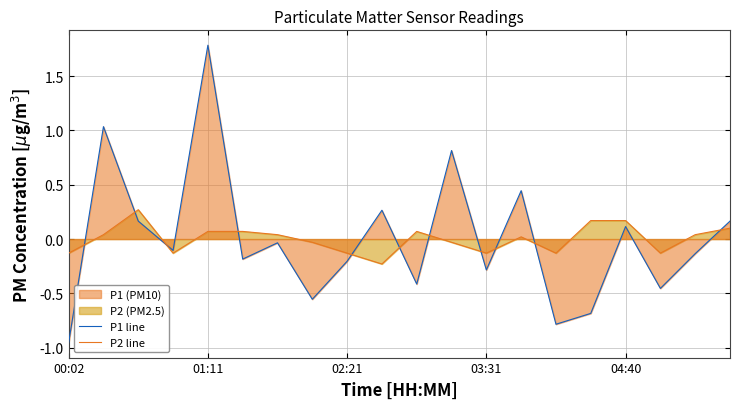

What is the minimum value for P1 line?

-1.0